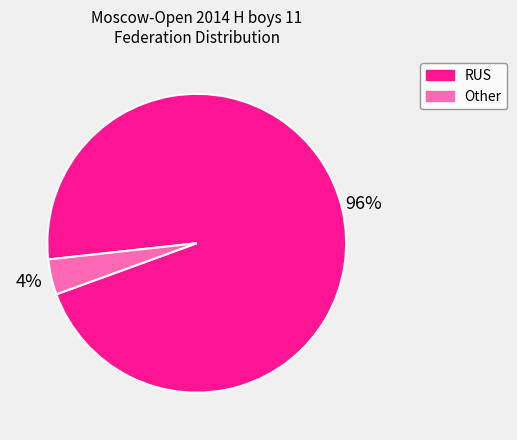

Is the sum of RUS and Other greater than half?

Yes